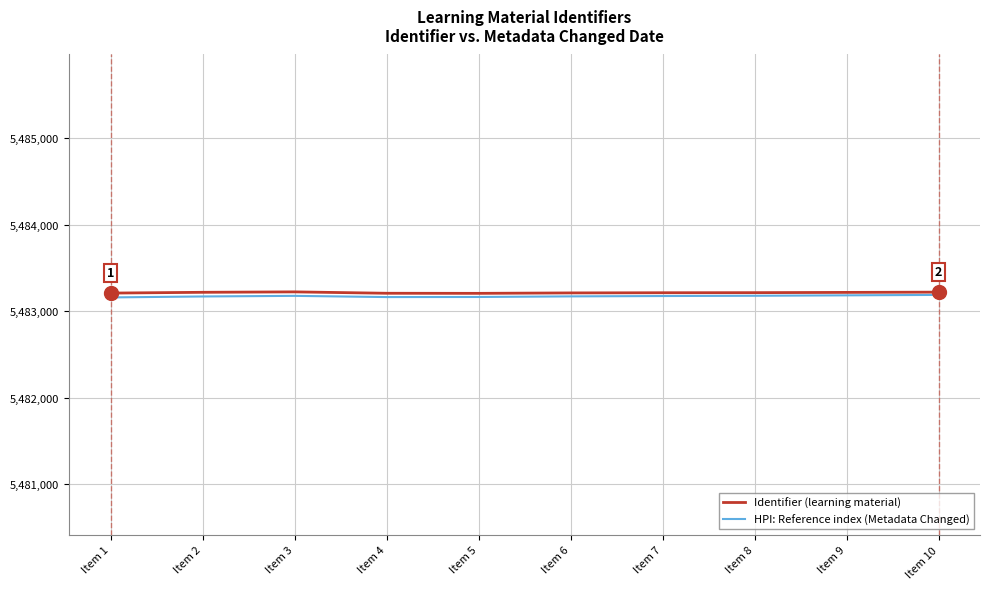

What is the spread (max minus min) of values at Item 10?

32